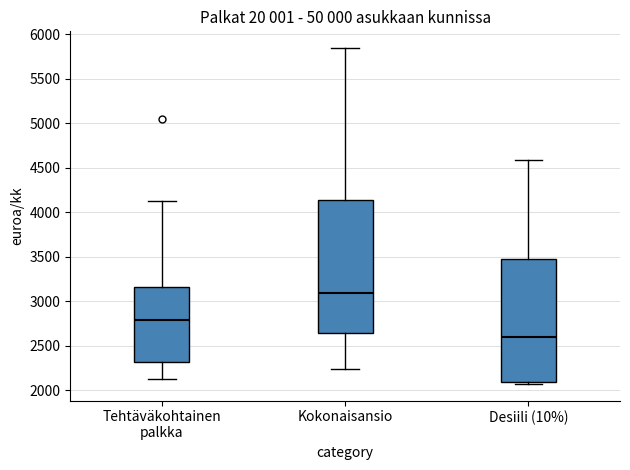

Reading left to right, read every box against the y-axis: the position of its median line, the range the box covers, and the ends of its whiskers. The values are not printed on the chart, so give them approximately, as read against the axis.

Tehtäväkohtainen palkka: median 2800, box 2300 to 3150, whiskers 2100 to 4100
Kokonaisansio: median 3100, box 2650 to 4150, whiskers 2250 to 5850
Desiili (10%): median 2600, box 2100 to 3450, whiskers 2100 (just below the box's lower edge) to 4600